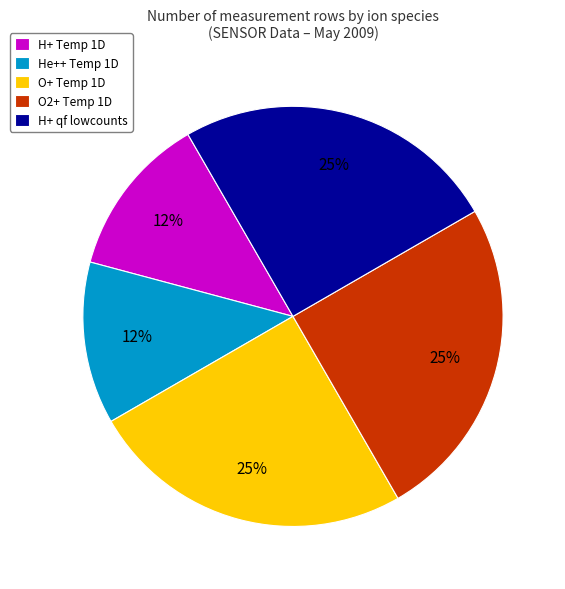

Between O+ Temp 1D and He++ Temp 1D, which is larger?

O+ Temp 1D